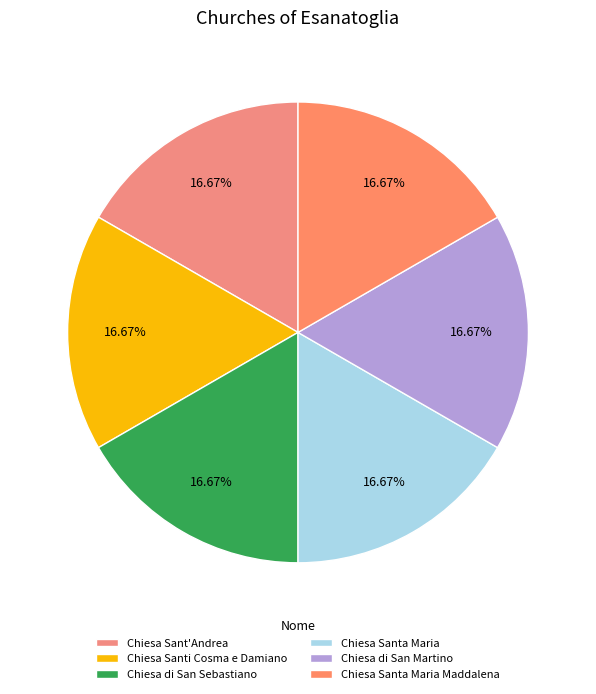

Is the sum of Chiesa di San Sebastiano and Chiesa Sant'Andrea greater than half?

No